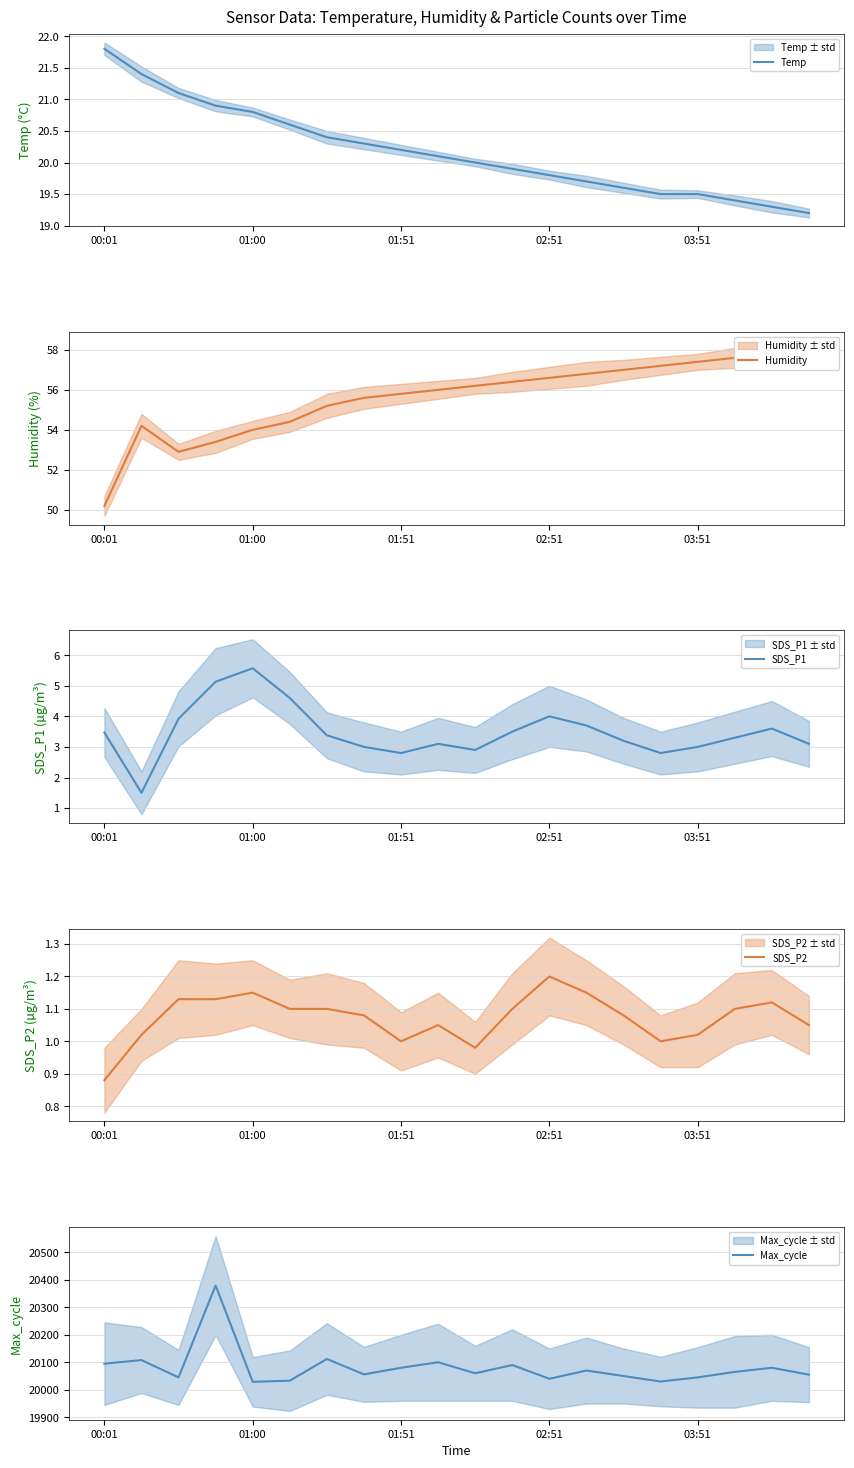

What is the highest value of the Max_cycle series?

20379